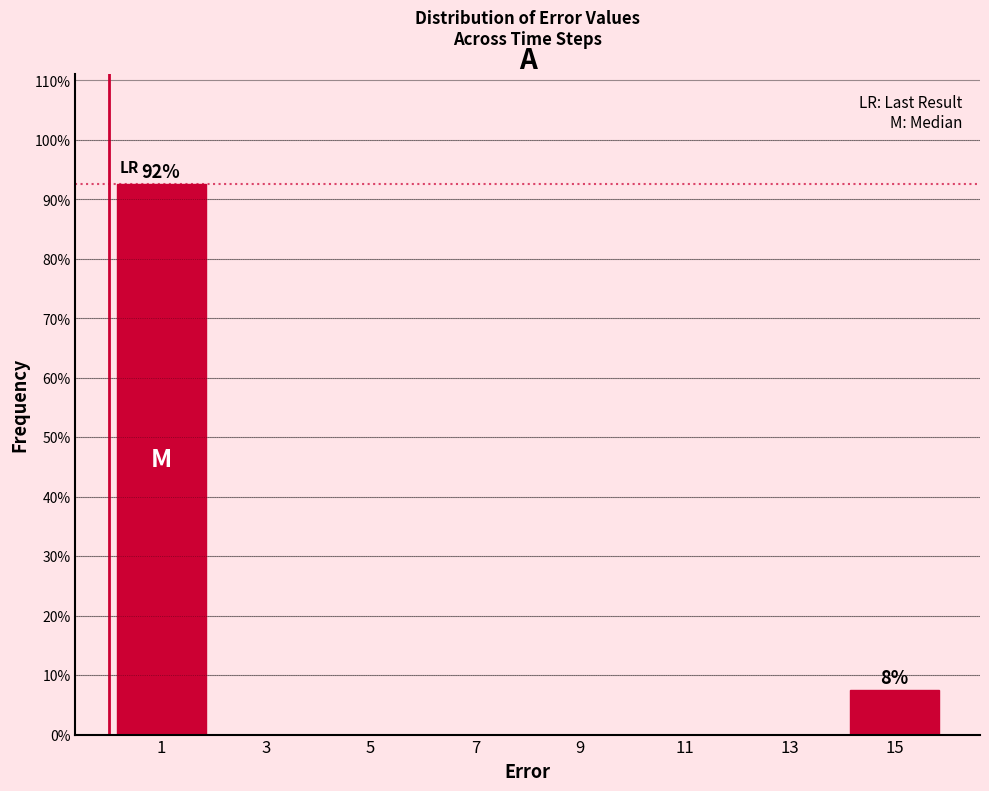

Over which range of the x-axis is the bar tallest?

0 to 2